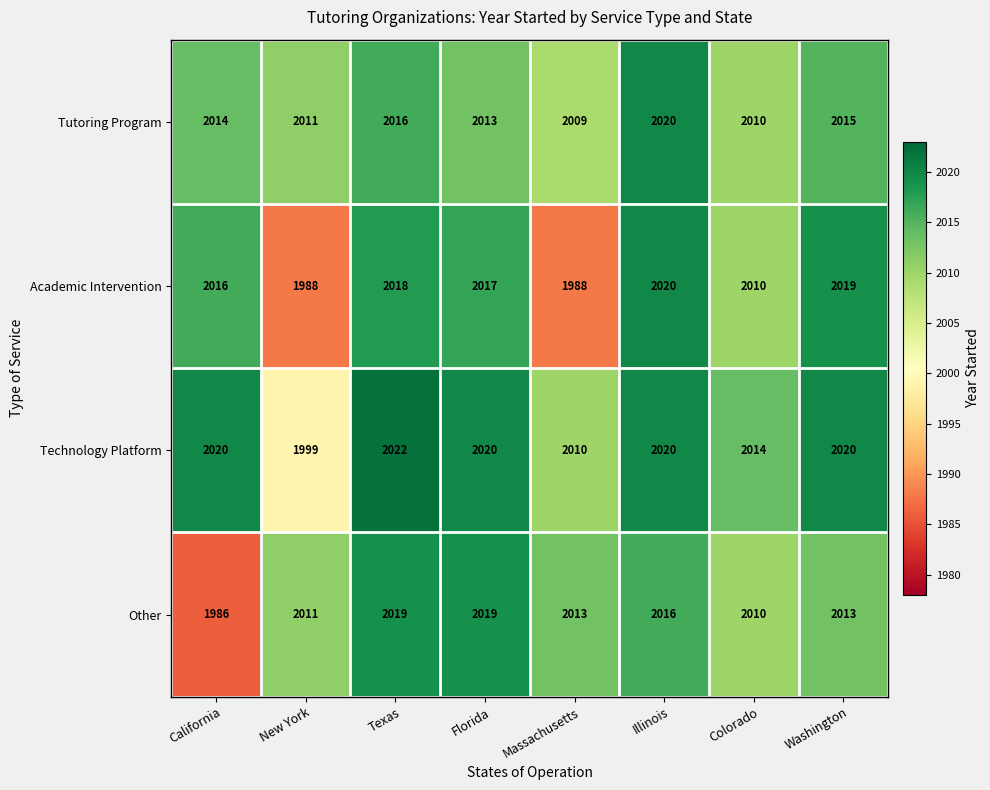

The Tutoring Program series shows 808 at Massachusetts. True or false?

False